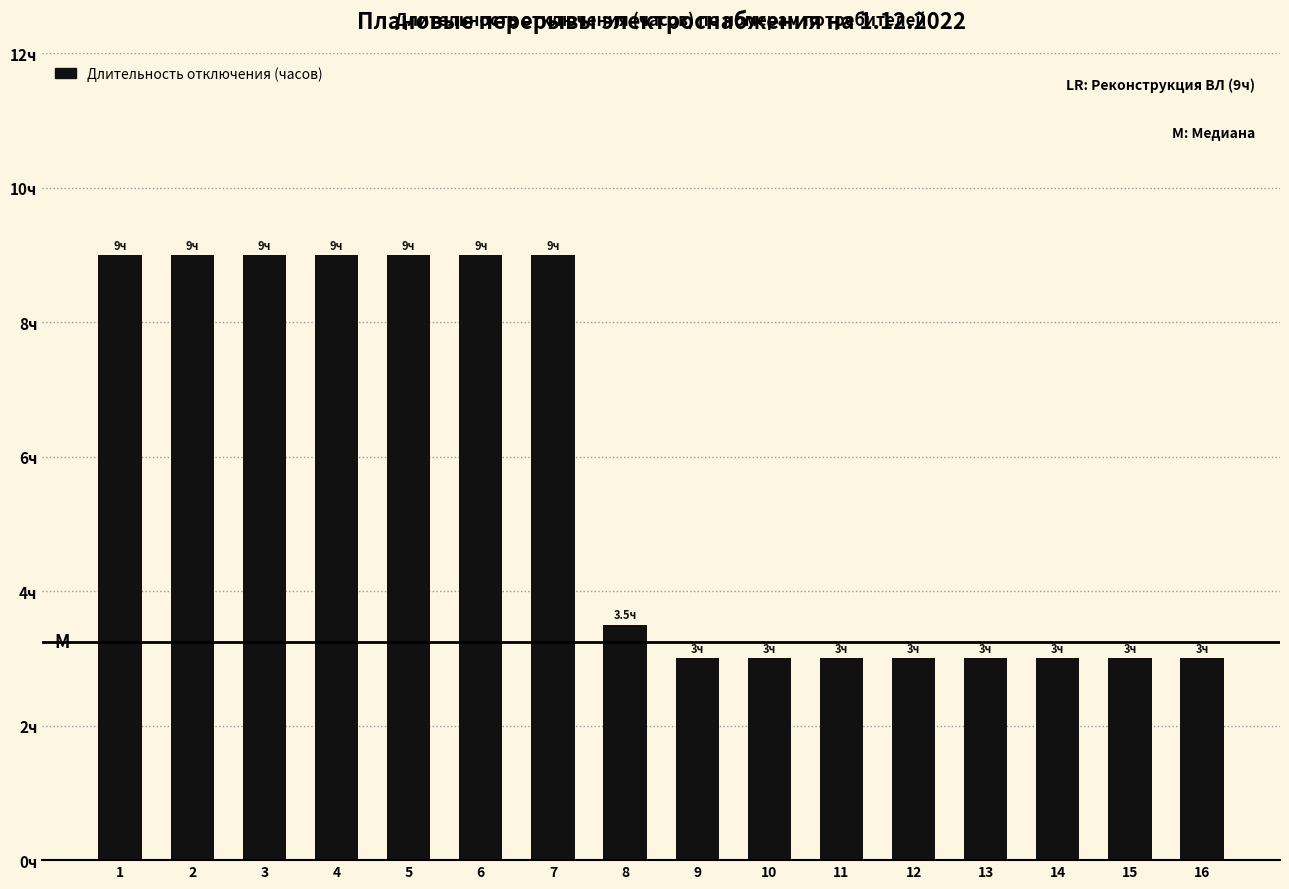

Read the value at 6.

9.0